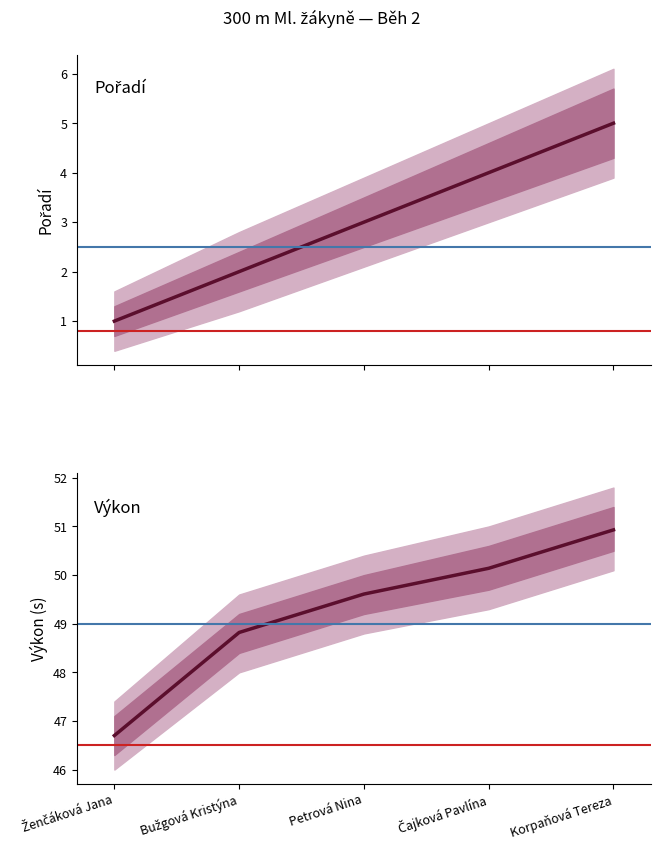

Which label corresponds to the largest value in the chart?

Korpaňová Tereza